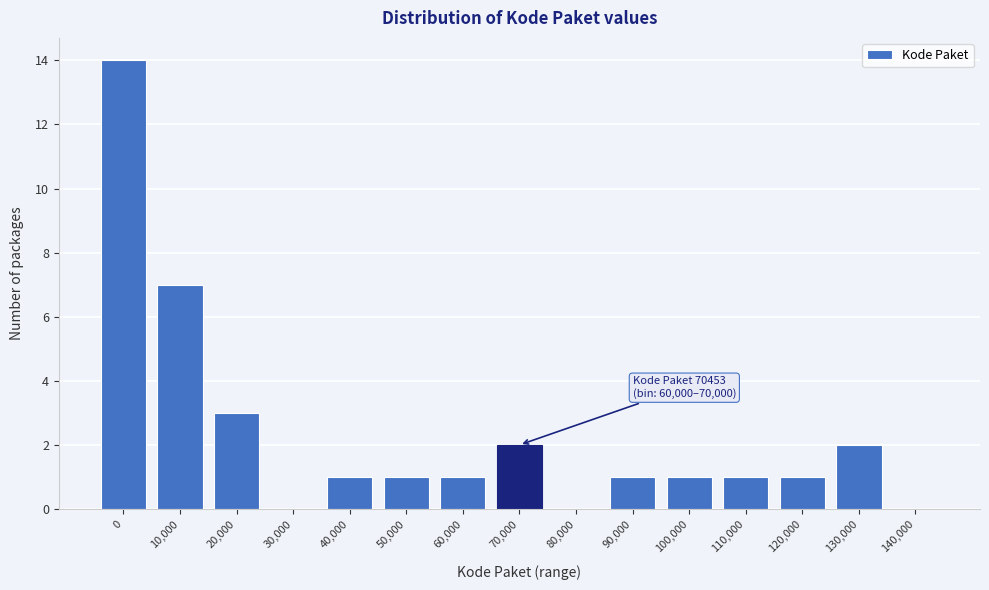

Reading left to right, transcribe all the data shown in this chart.

0=14	10,000=7	20,000=3	30,000=0	40,000=1	50,000=1	60,000=1	70,000=2	80,000=0	90,000=1	100,000=1	110,000=1	120,000=1	130,000=2	140,000=0